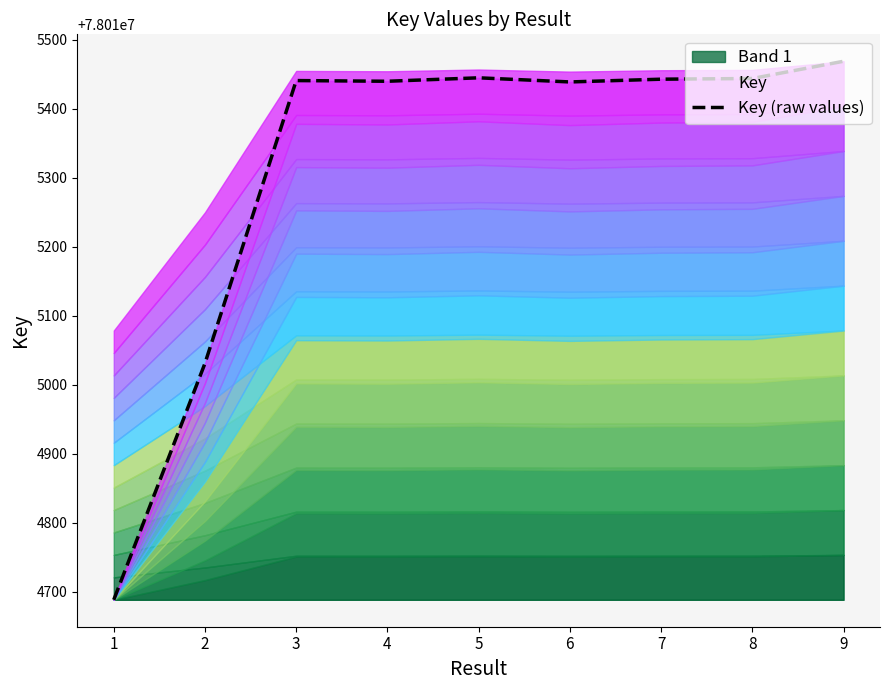

Which category has the lowest value across all series?

1